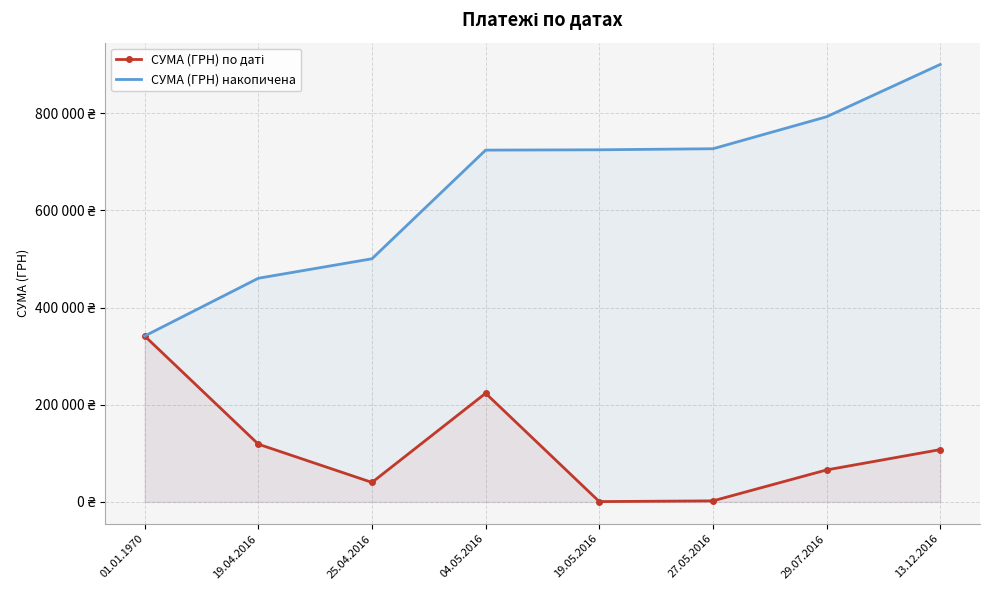

True or false: СУМА (ГРН) накопичена and СУМА (ГРН) по даті cross at least once.

False